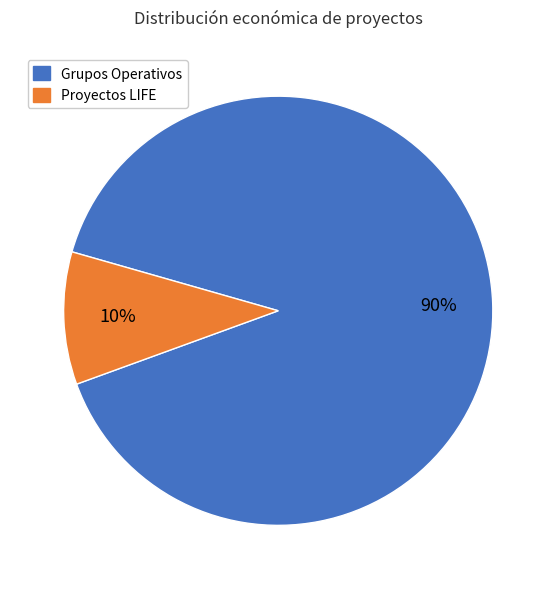

To the nearest percent, what is the average slice percentage?

50%